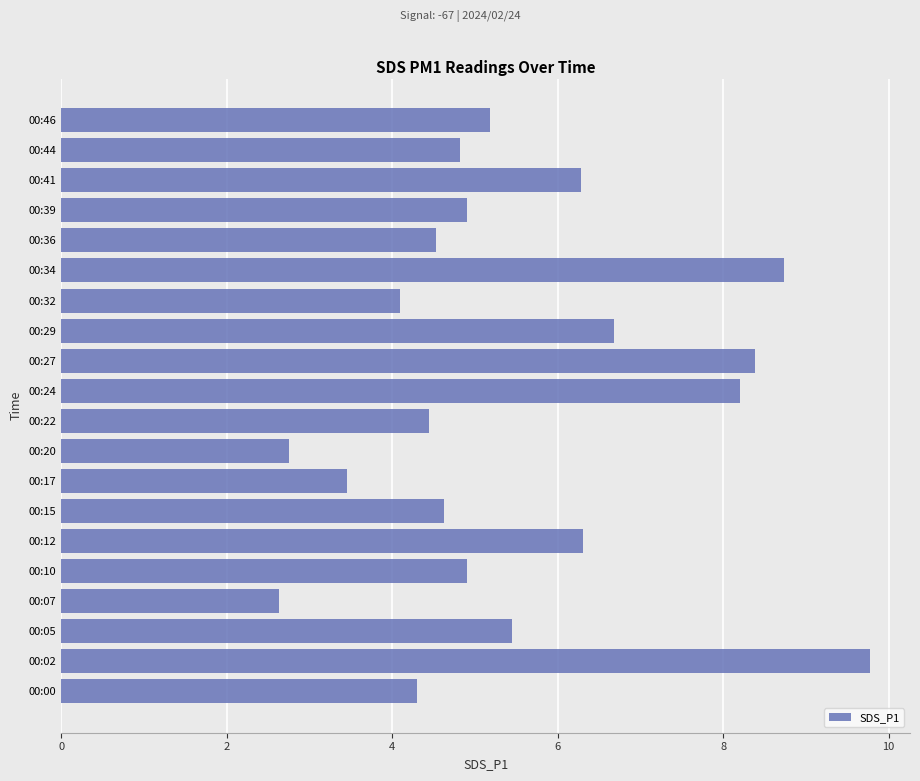

The value at 00:15 is 1.0. True or false?

False